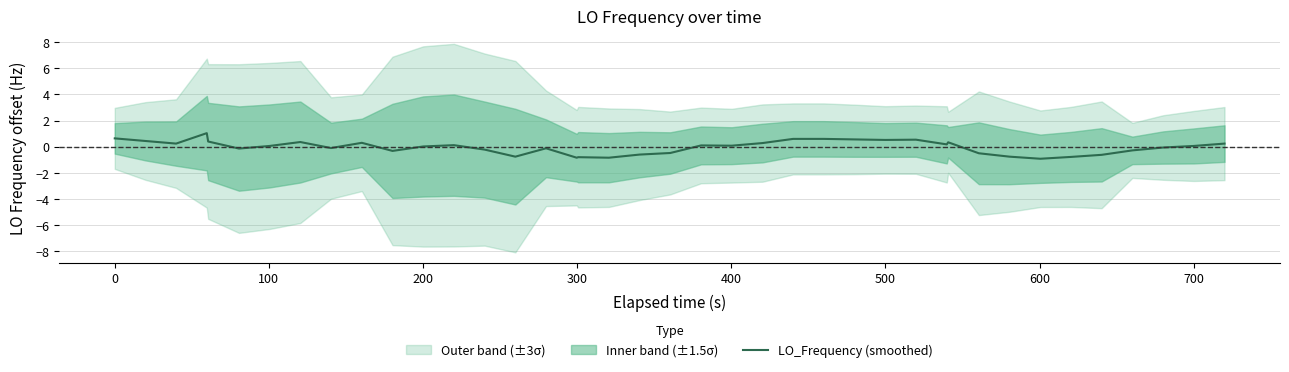

What is the lowest value of the LO_Frequency (smoothed) series?

-0.9